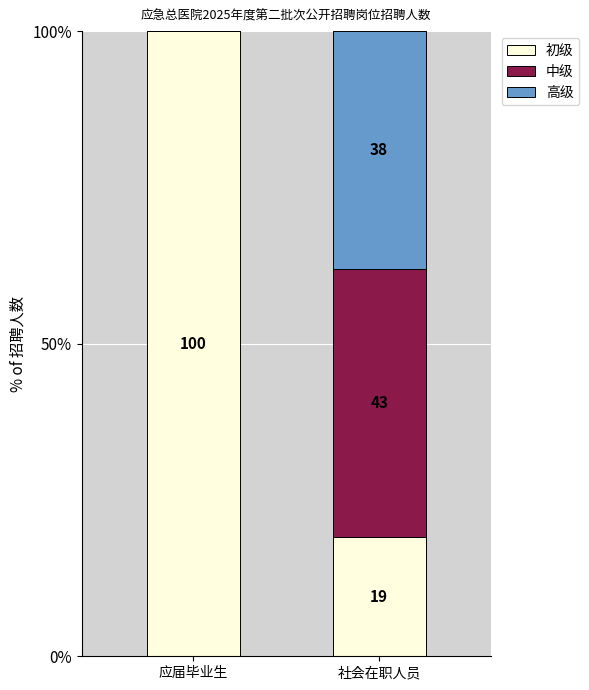

What is the sum of the 初级 values at 应届毕业生 and 社会在职人员?

119.0